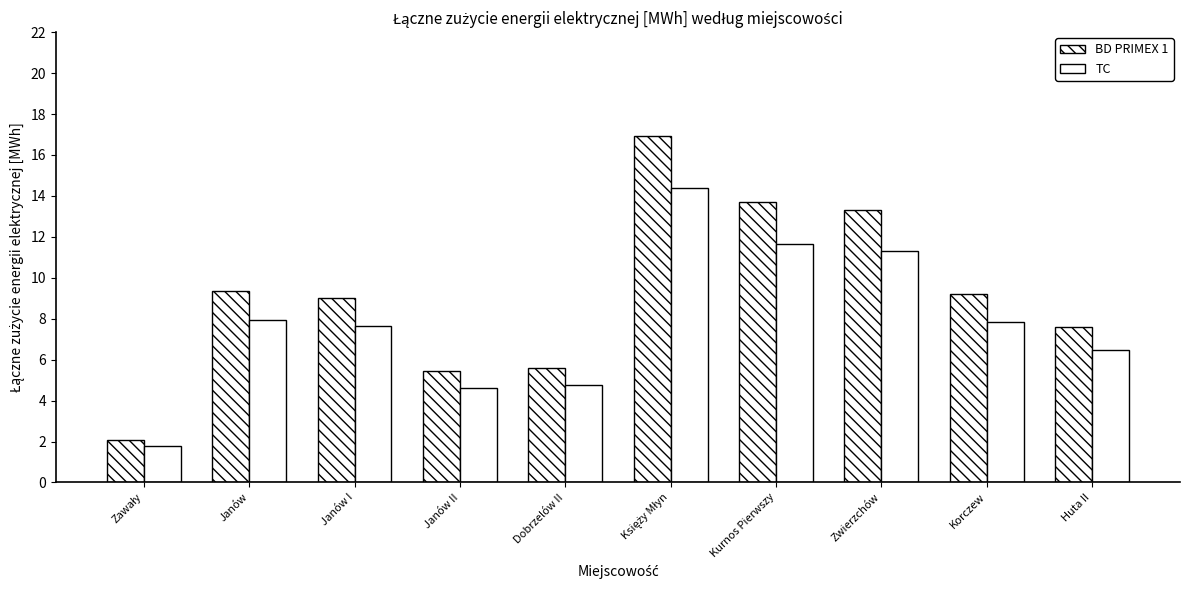

What is the sum of the TC values at Dobrzelów II and Zawały?

6.5